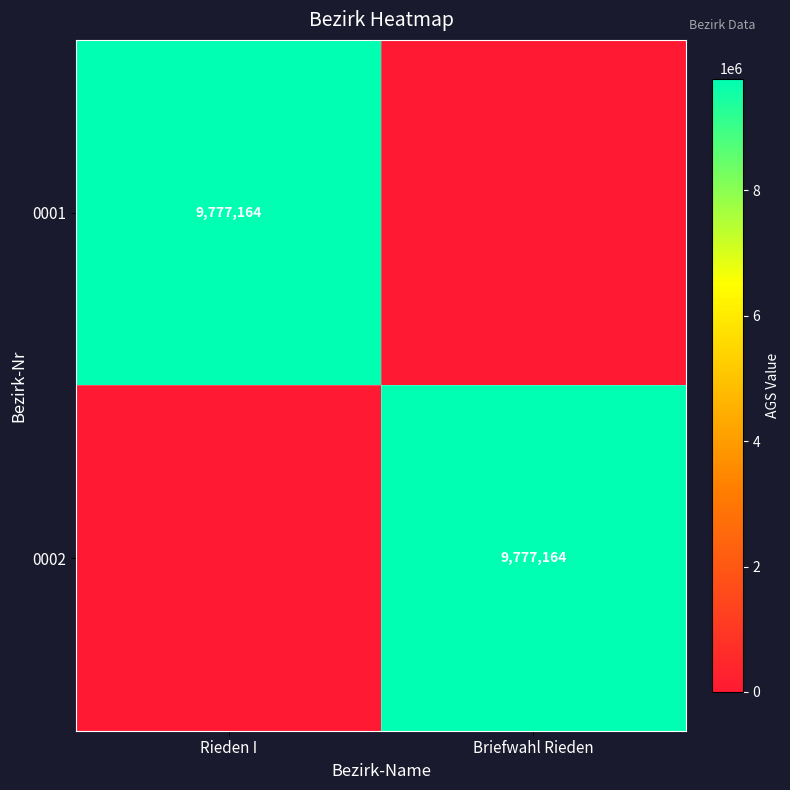

Is it true that 0001 equals 9777164 at Rieden I?

True